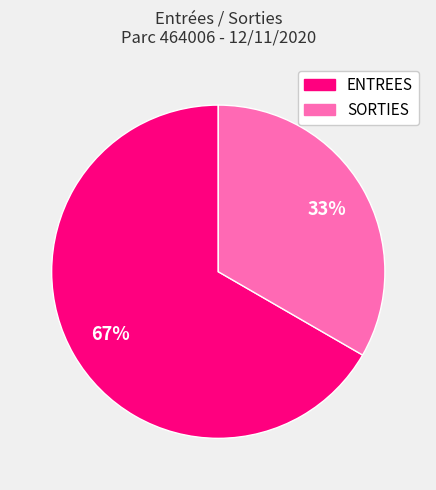

To the nearest percent, what is the combined percentage of ENTREES and SORTIES?

100%